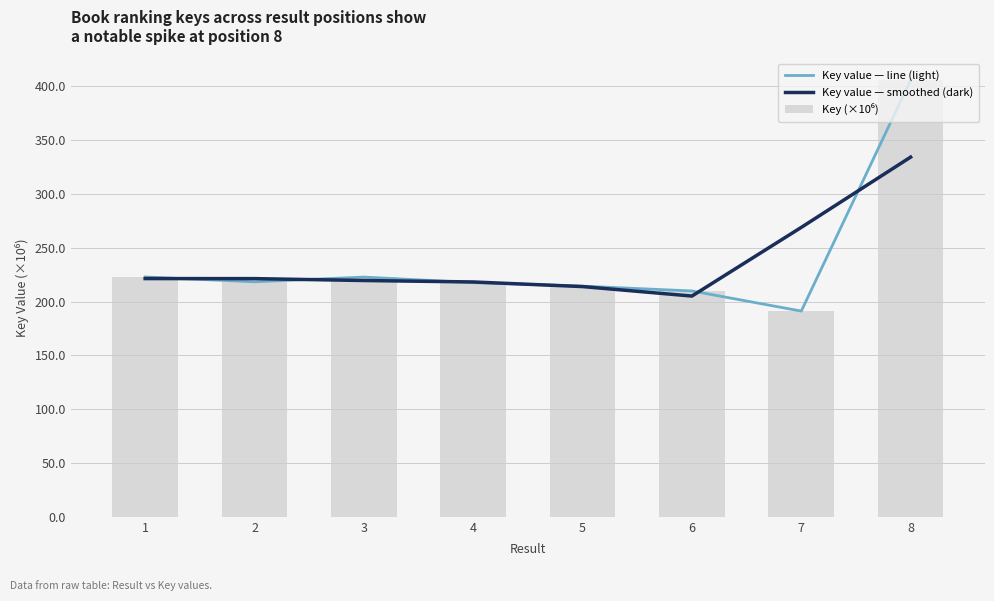

Reading right to left, what are all the values shown in this chart?

Key value — line (light): 405.7	191.1	209.8	214.3	217.5	222.7	218.3	222.8
Key value — smoothed (dark): 334.2	268.9	205.1	213.9	218.2	219.5	221.3	221.3
Key (×10⁶): 405.7	191.1	209.8	214.3	217.5	222.7	218.3	222.8